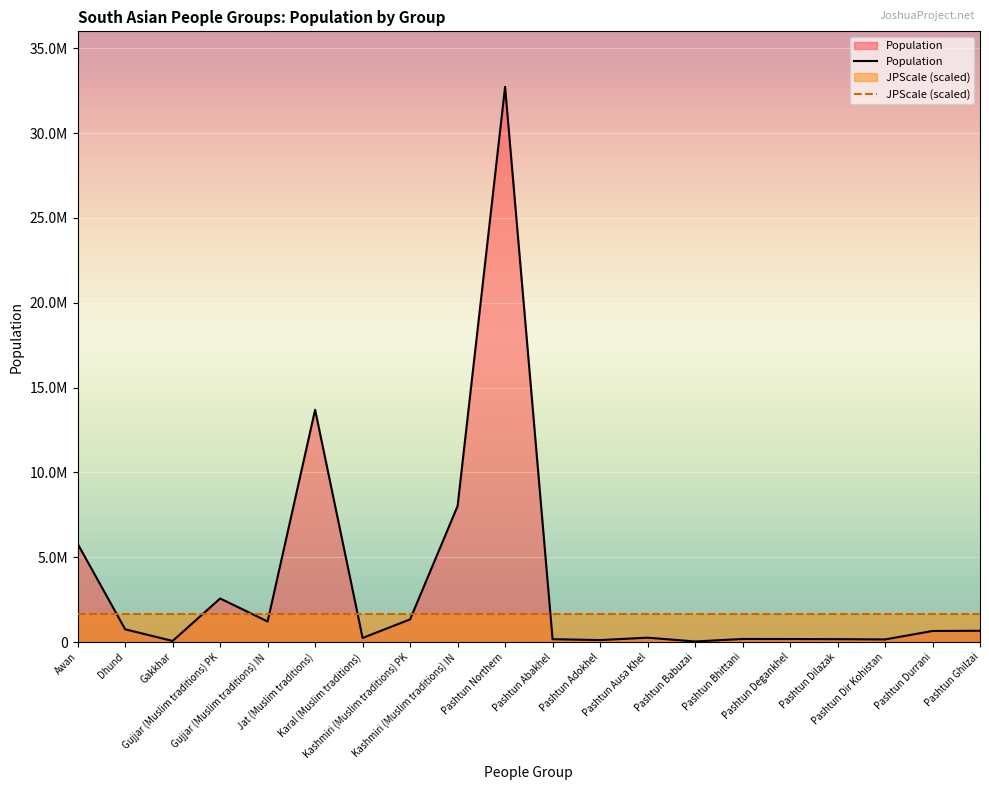

What is the value of the 18th point from the left?

154000